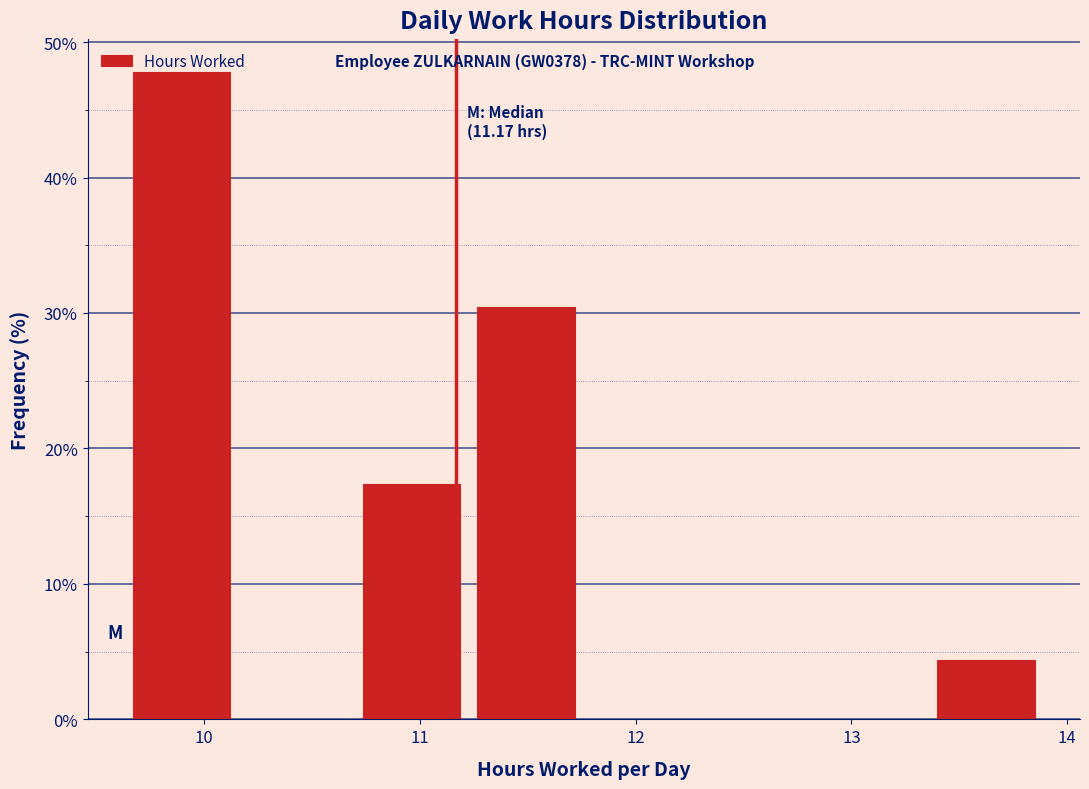

Over which range of the x-axis is the bar tallest?

9.6 to 10.2